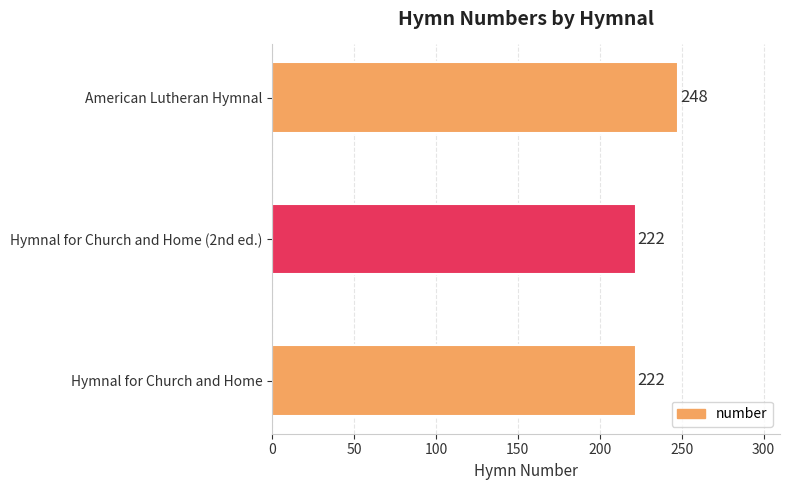

Reading bottom to top, transcribe all the data shown in this chart.

Hymnal for Church and Home=222	Hymnal for Church and Home (2nd ed.)=222	American Lutheran Hymnal=248